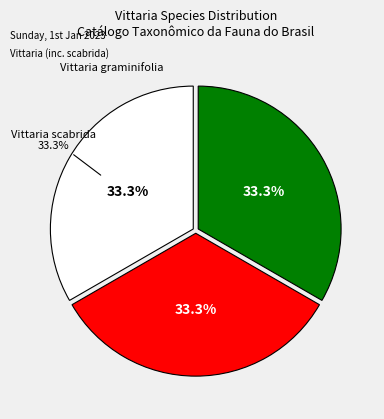

To the nearest percent, what is the combined percentage of Vittaria lineata and Vittaria scabrida?

67%